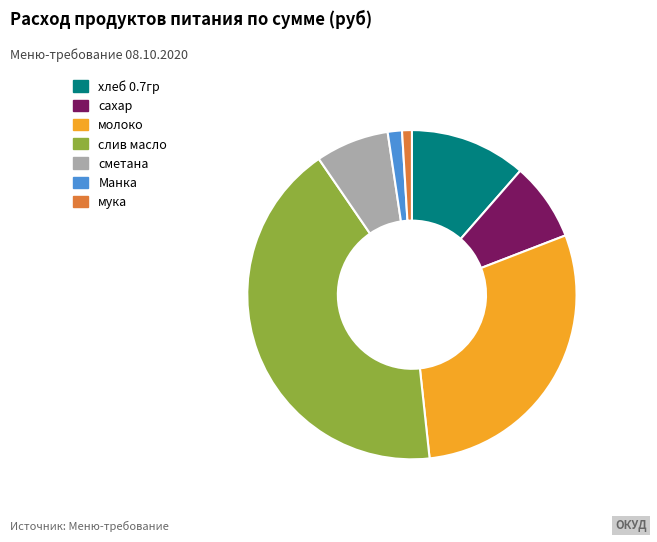

Does сахар represent more than half of the total?

No